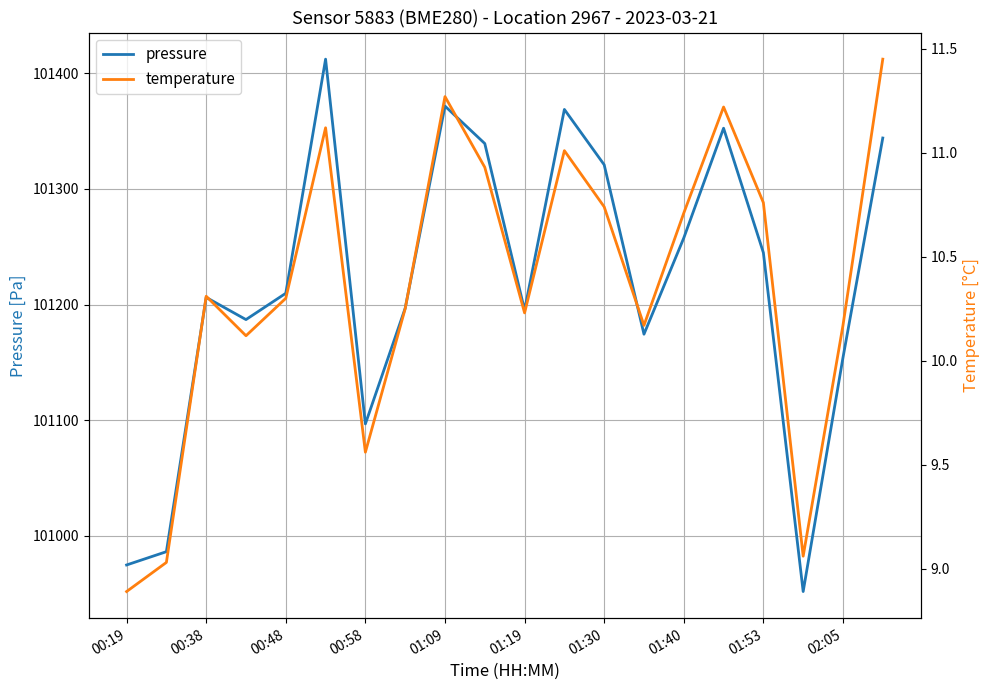

Is it true that pressure equals 156645.6 at 11?

False